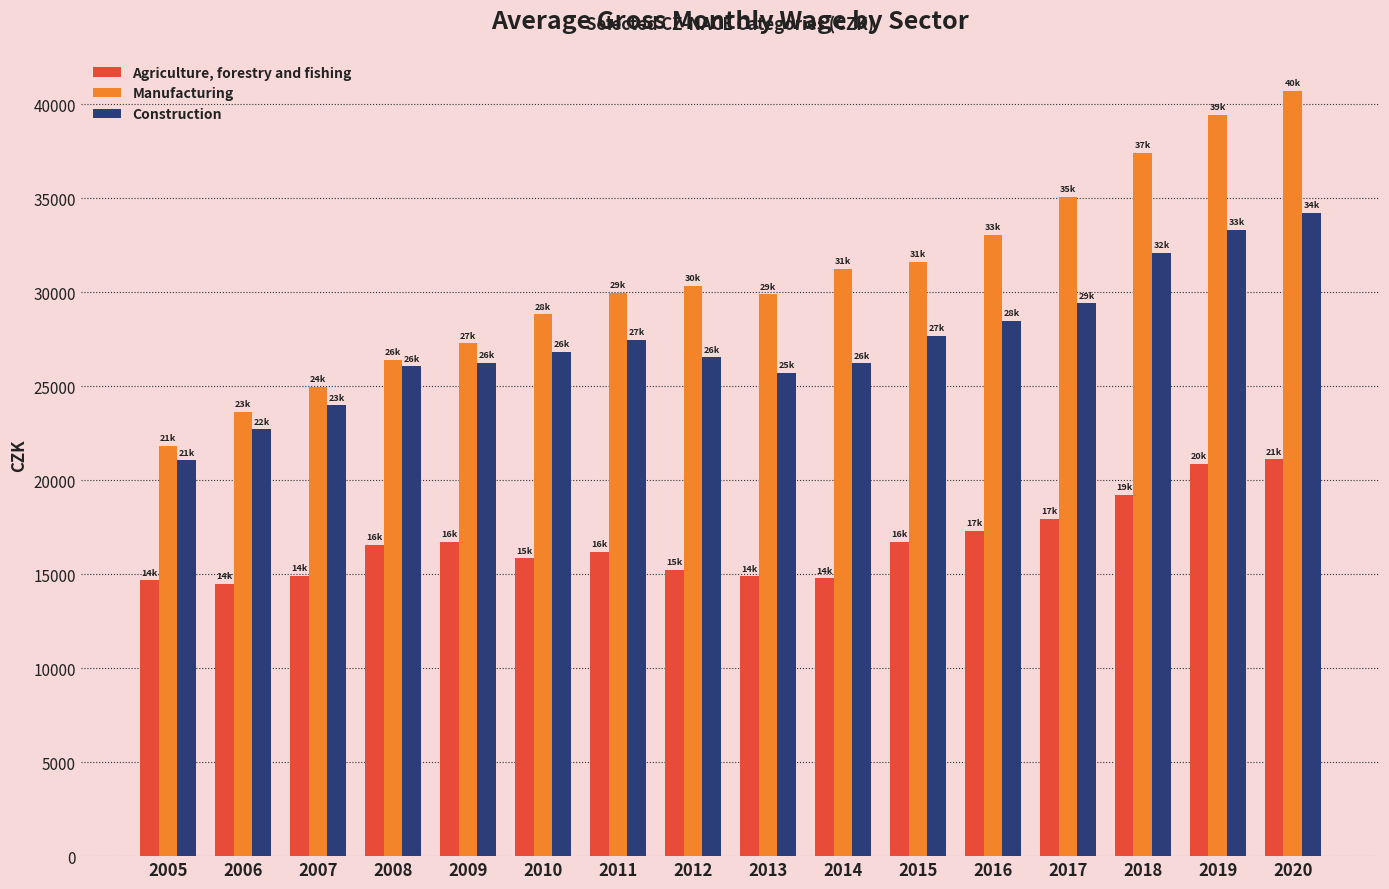

Rank the series at 2014 from lowest to highest value.

Agriculture, forestry and fishing, Construction, Manufacturing